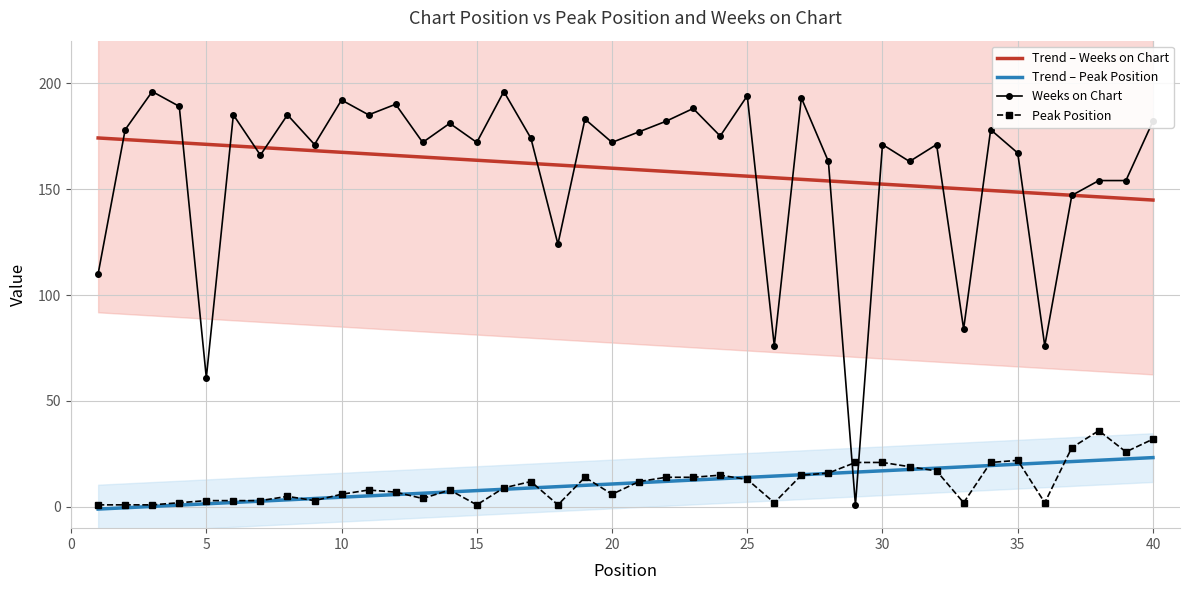

How many lines are shown in the chart?

4